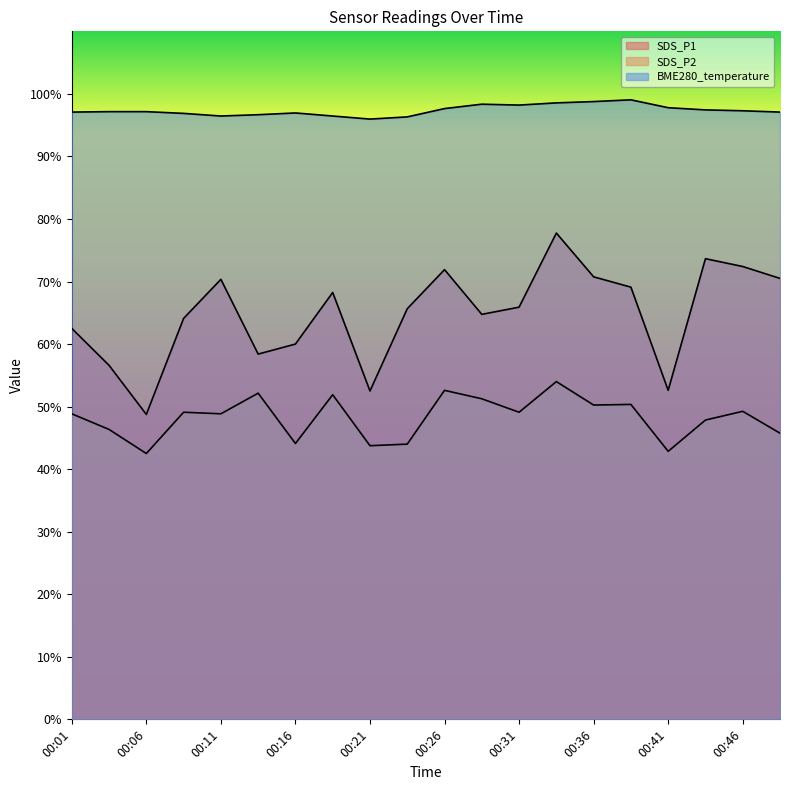

True or false: SDS_P1 and BME280_temperature cross at least once.

False